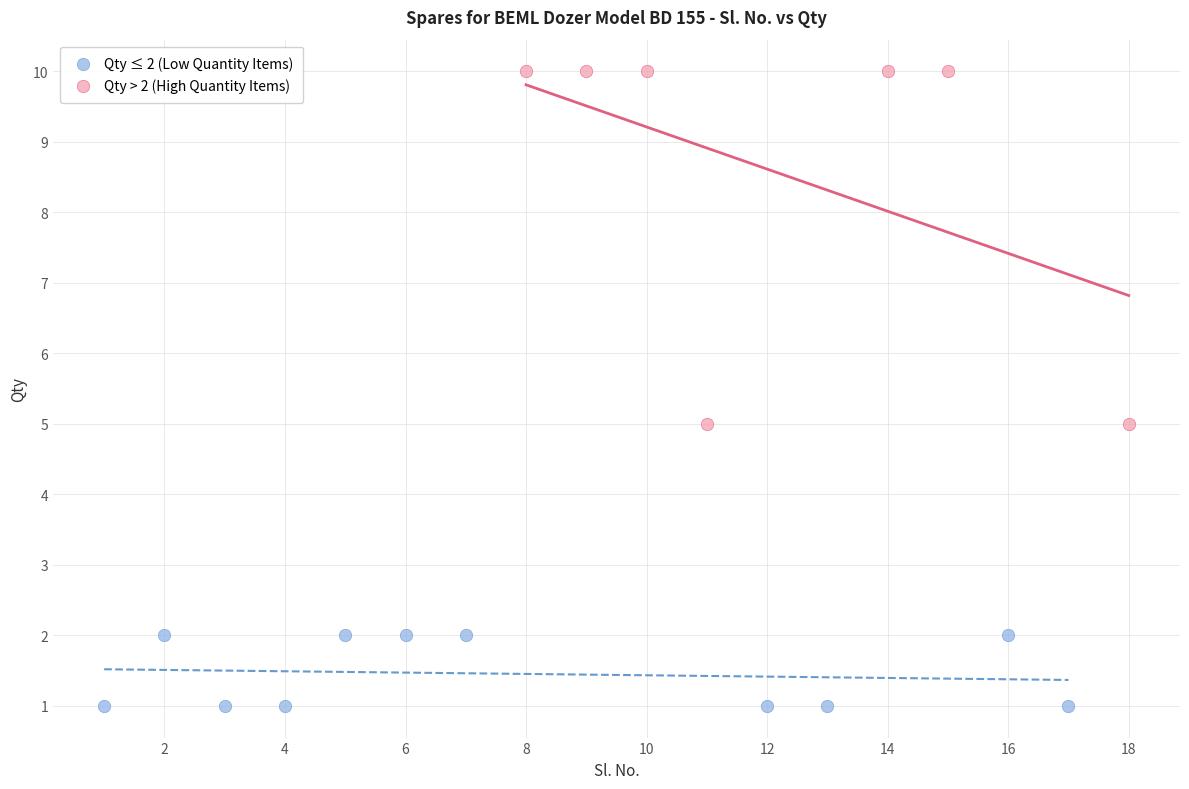

What are all the series names shown in the legend?

Qty ≤ 2 (Low Quantity Items), Qty > 2 (High Quantity Items)